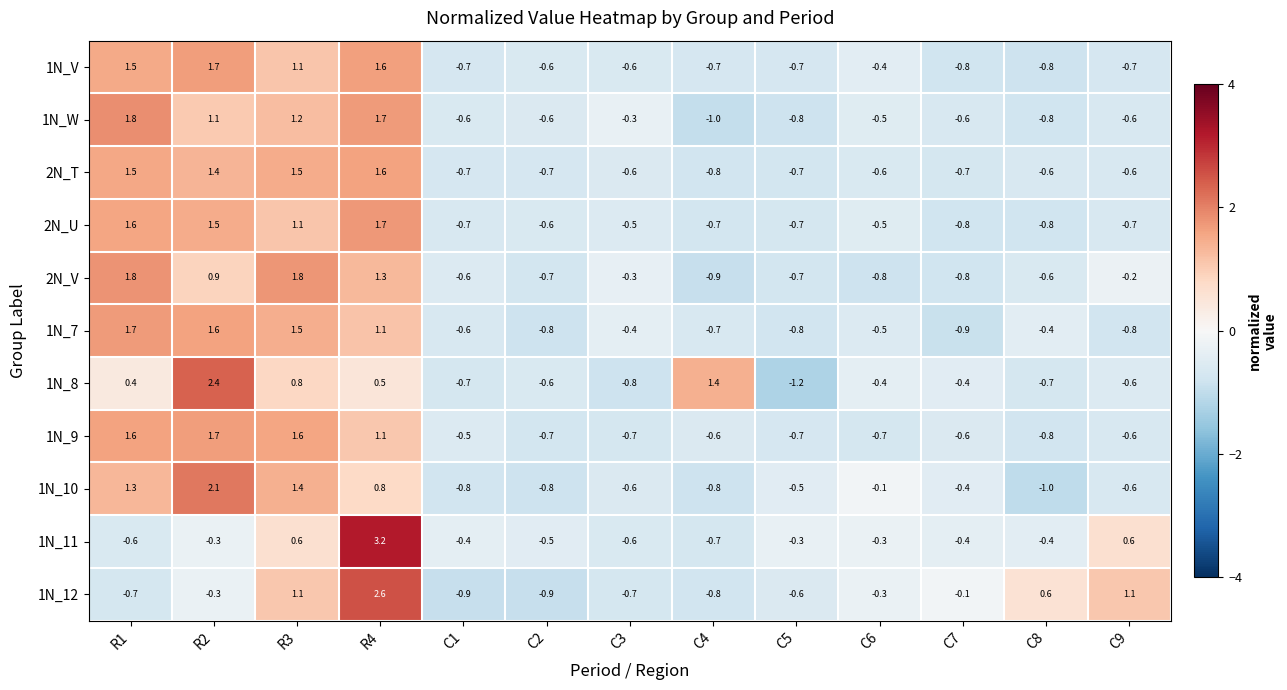

What is the approximate value of 1N_W at R1?

1.8